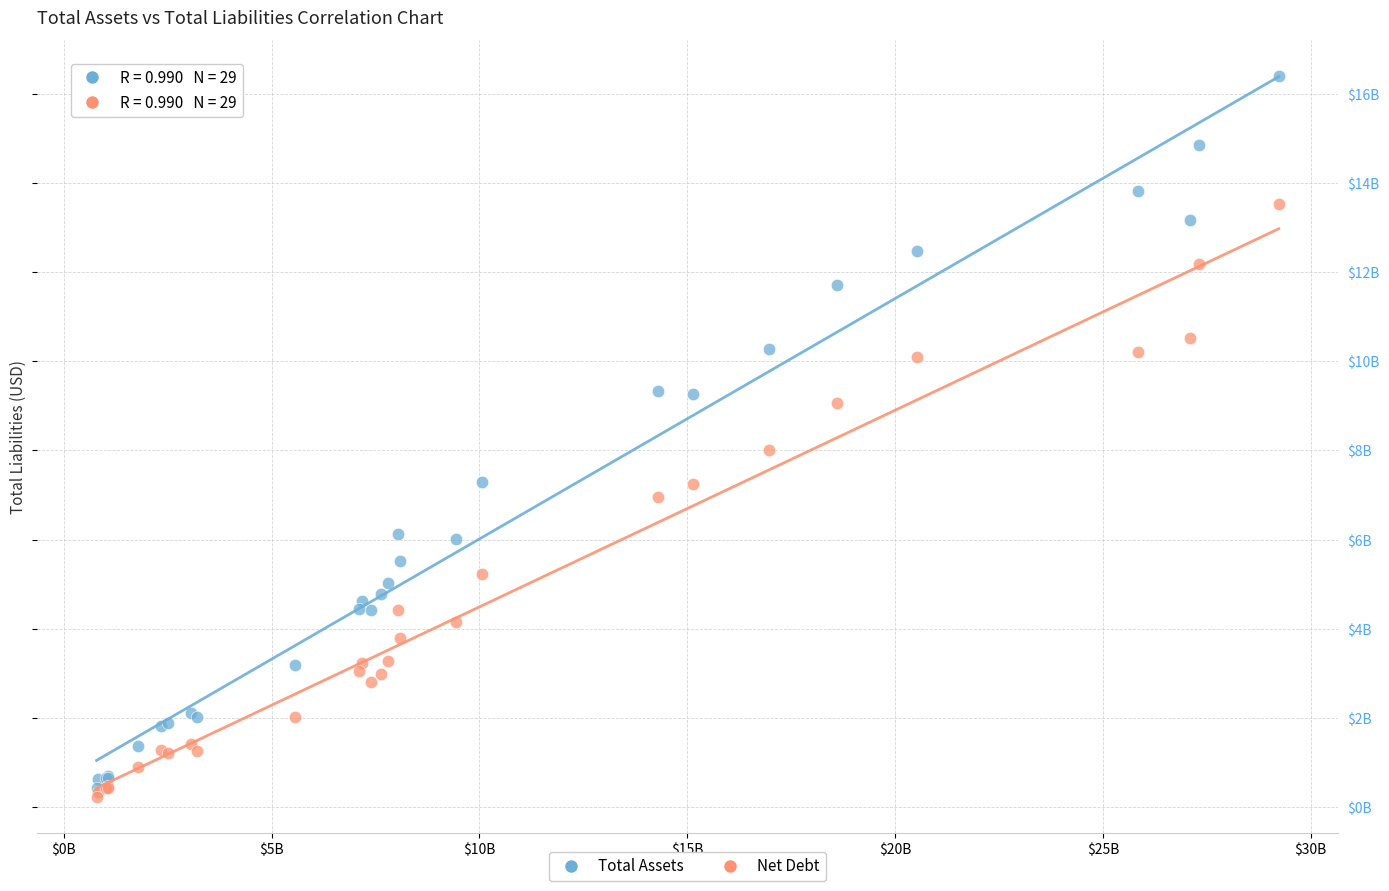

Which series has the largest Y range (max minus min)?

Total Assets